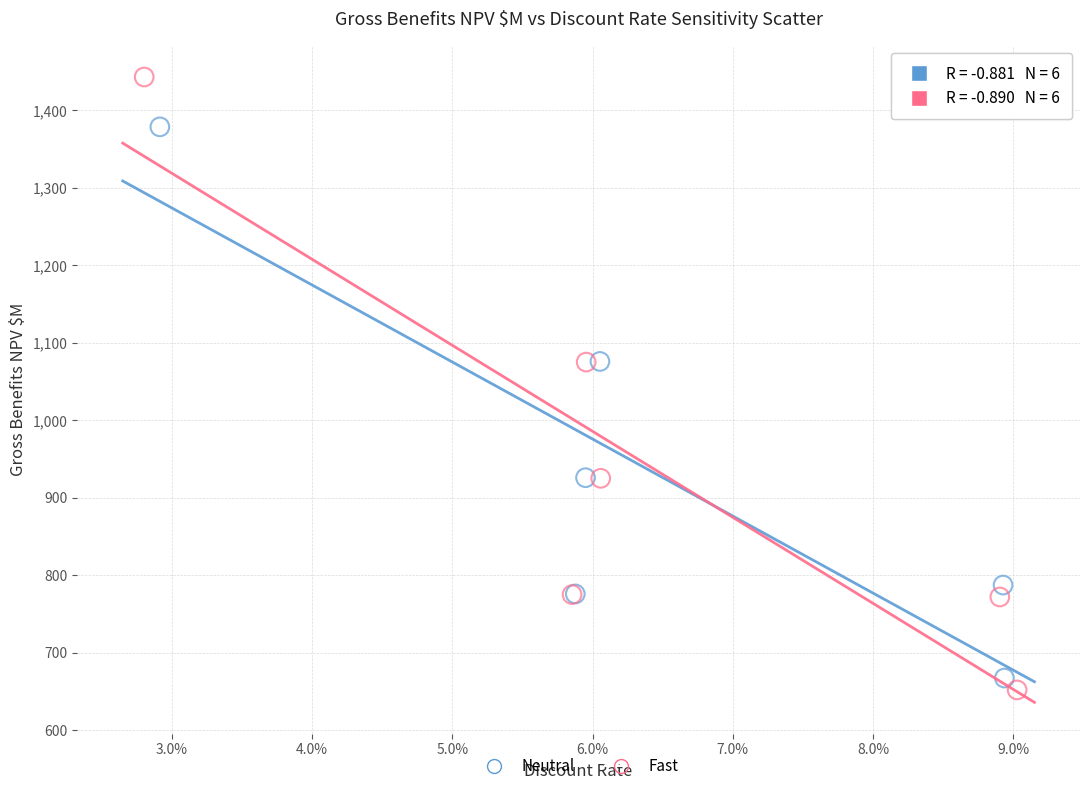

Which series reaches the maximum Y coordinate?

Fast